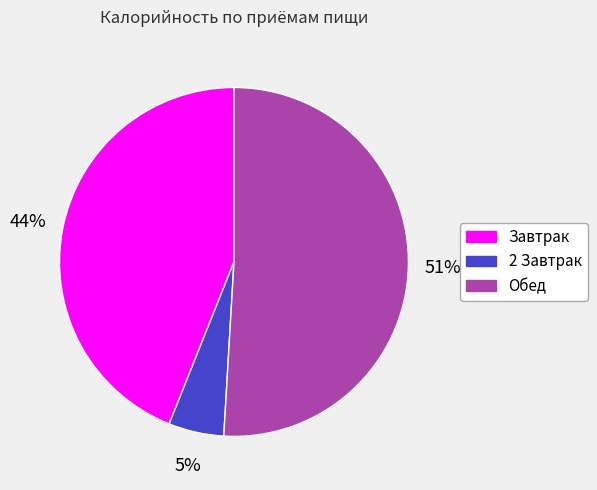

What is the smallest slice in the pie chart?

2 Завтрак